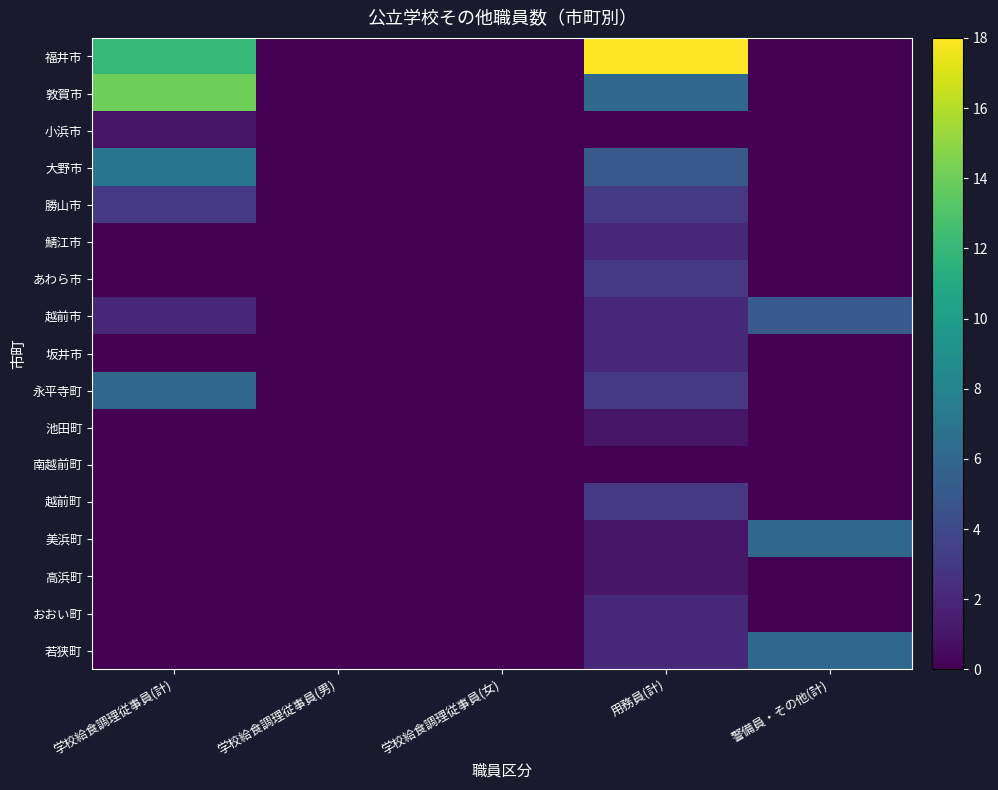

At how many categories does at least one series exceed 16?

1